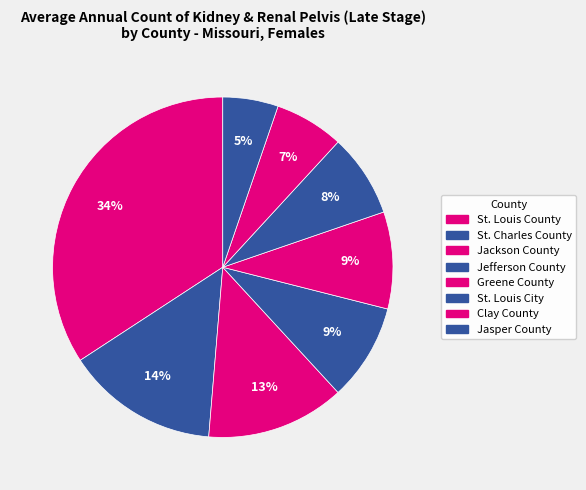

How many segments does this pie chart have?

8